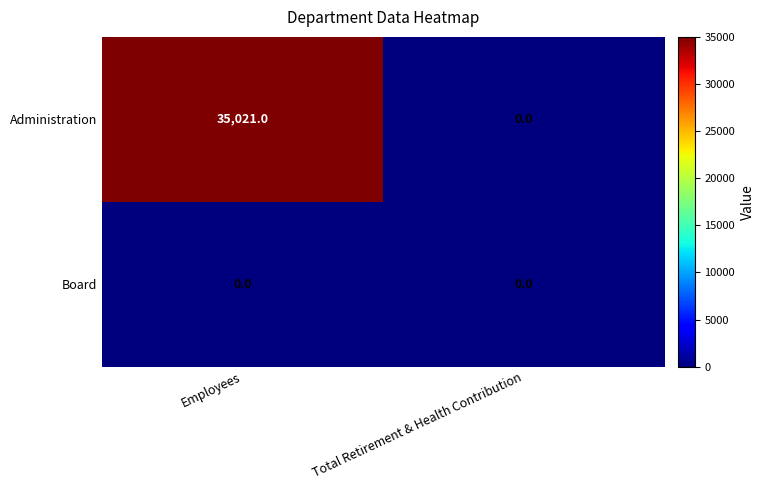

At which category is the sum across all series the highest?

Employees